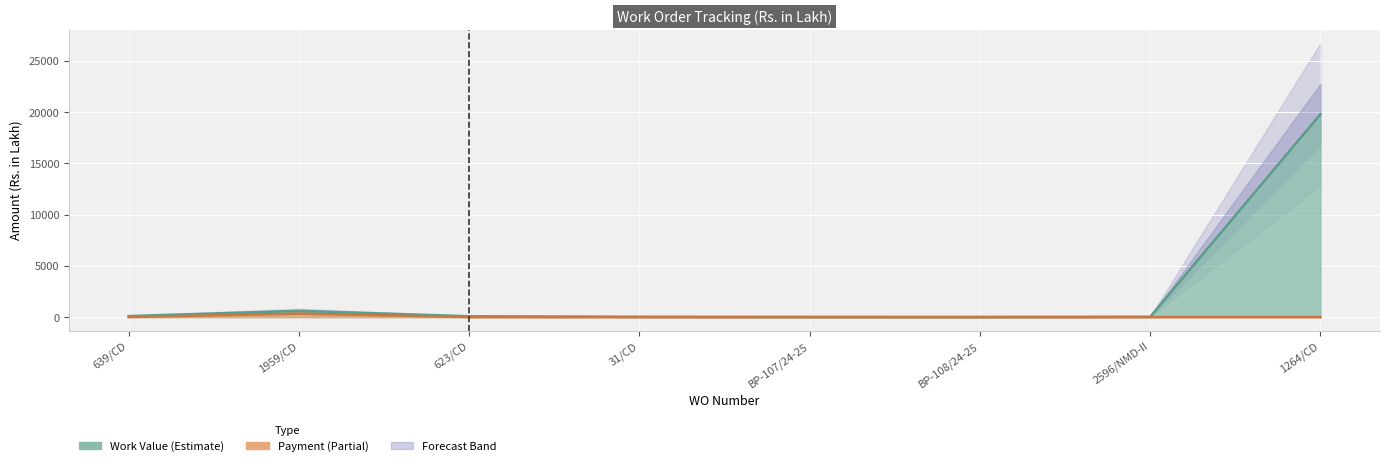

What is the value of the Work Value point at the 7th from the left?

21.9